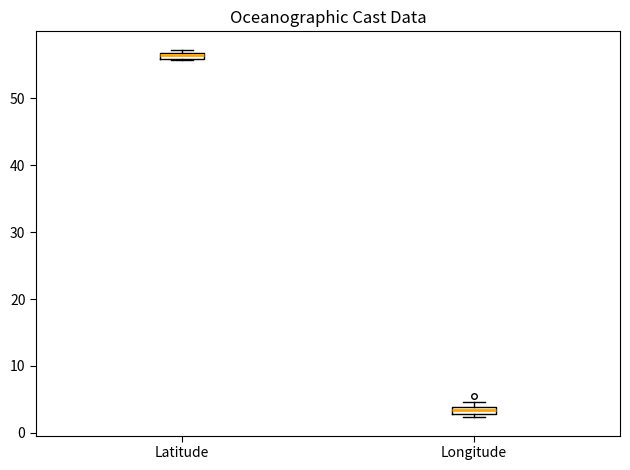

Which box's median line is the highest?

Latitude